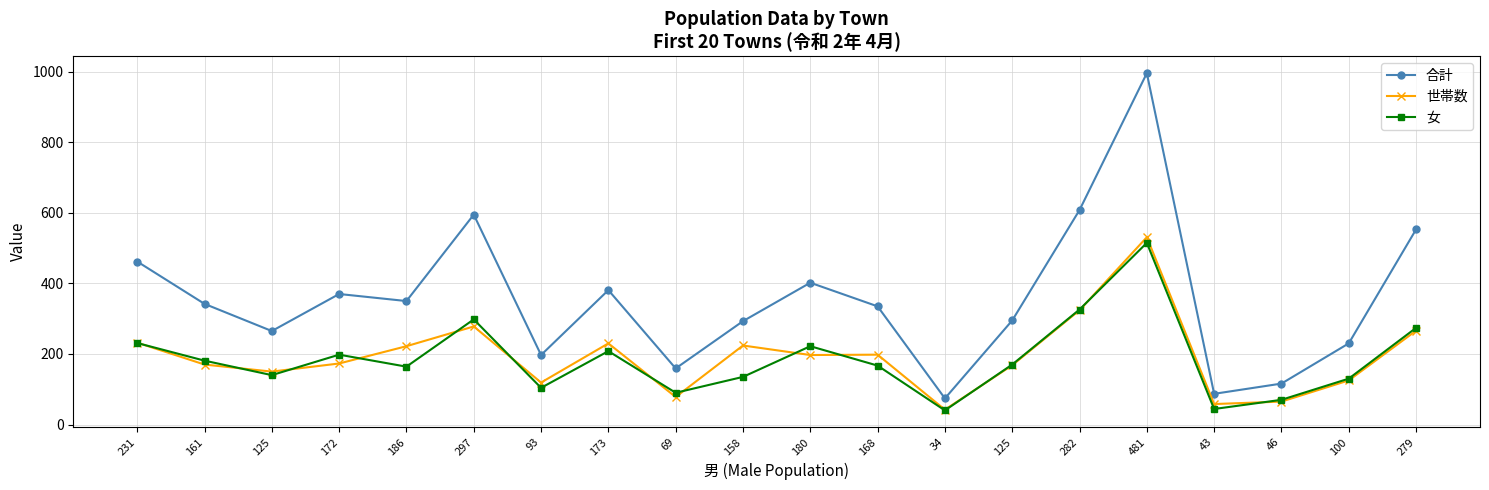

Which series has the largest range (max minus min)?

合計